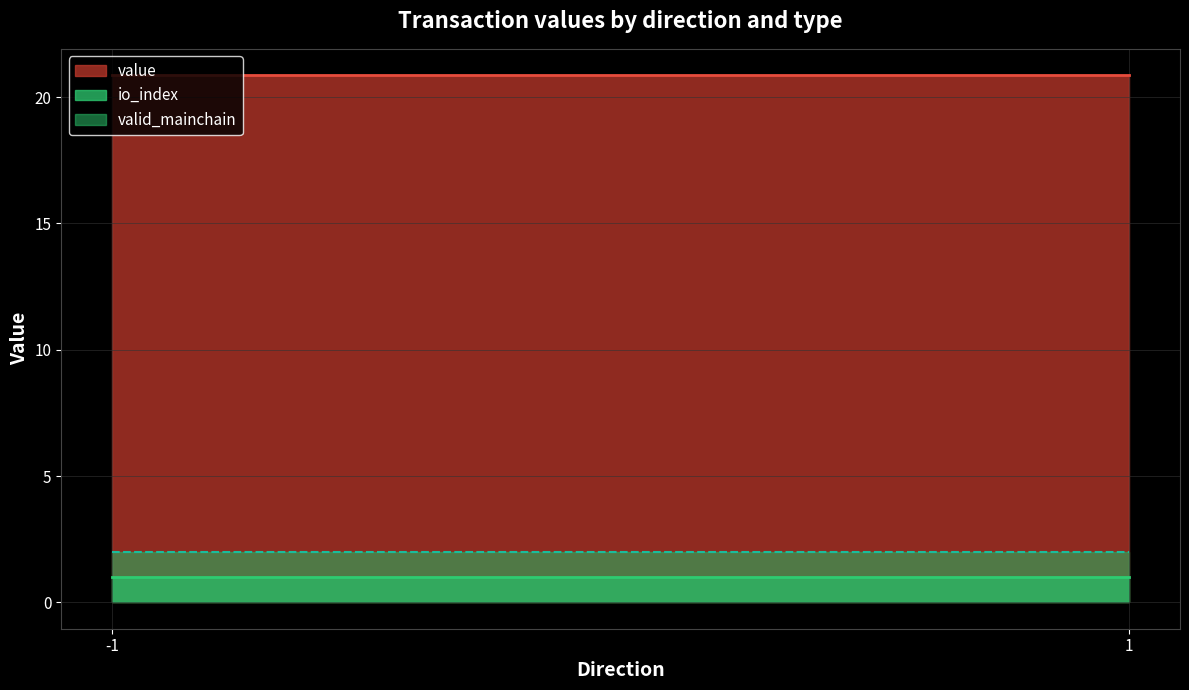

What are all the series names shown in the legend?

value, io_index, valid_mainchain